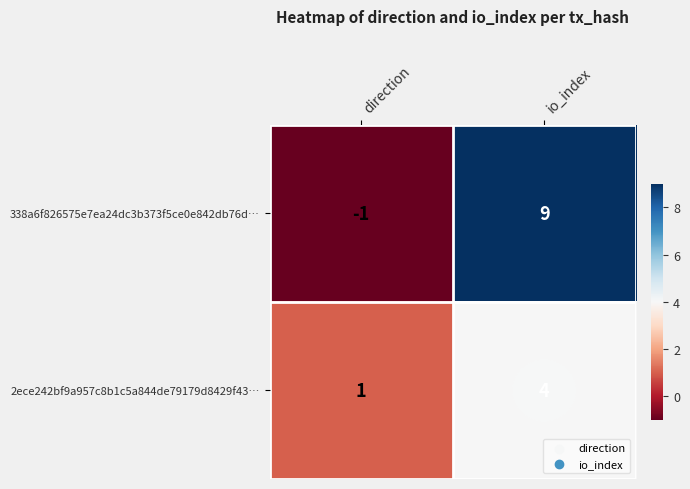

What is the sum of the 2ece242bf9a957c8b1c5a844de79179d8429f43… values at direction and io_index?

5